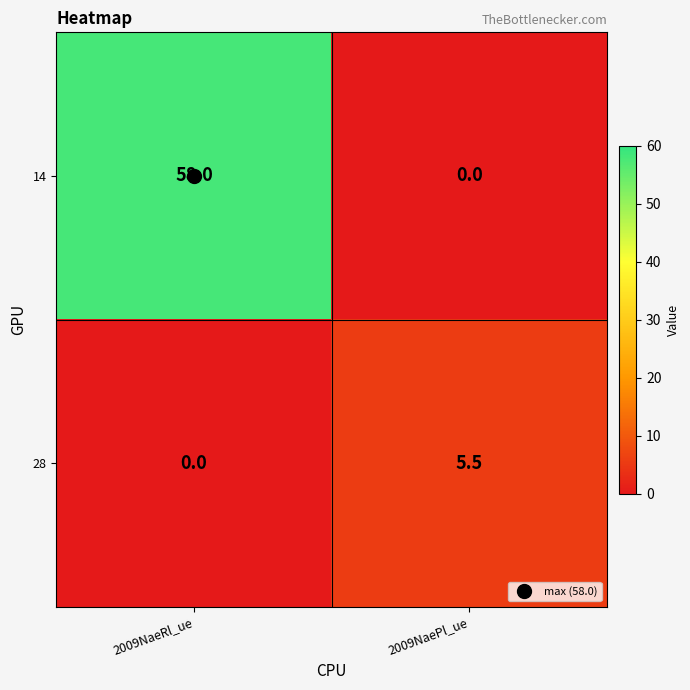

At which label does 28 first exceed 5?

2009NaePl_ue